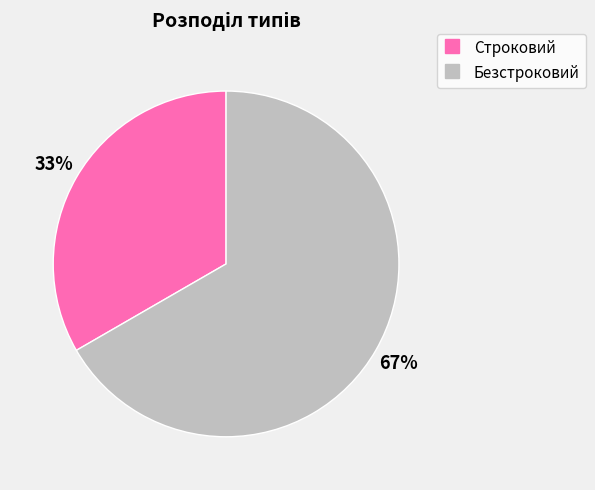

The Строковий slice represents 22% of the pie. True or false?

False